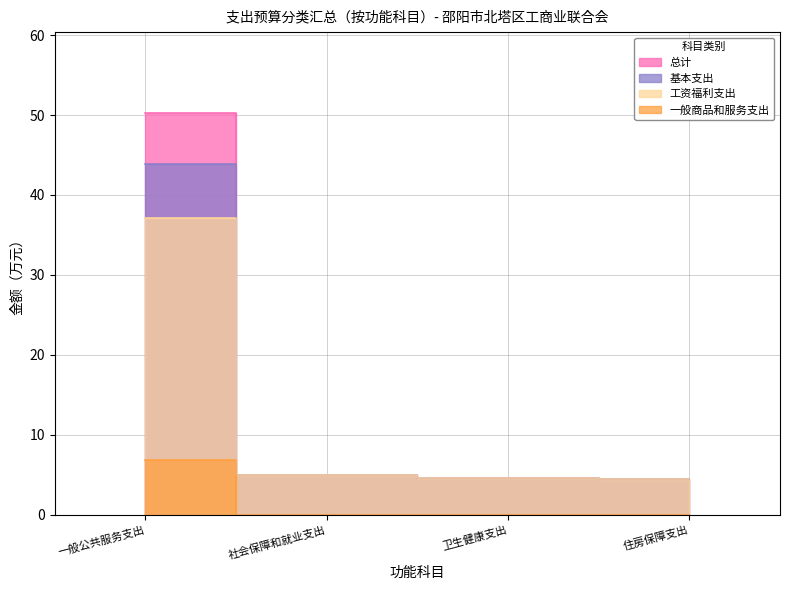

Reading left to right, list all the values displayed in this chart.

总计: 一般公共服务支出=50.3	社会保障和就业支出=4.9	卫生健康支出=4.6	住房保障支出=4.5
基本支出: 一般公共服务支出=43.9	社会保障和就业支出=4.9	卫生健康支出=4.6	住房保障支出=4.5
工资福利支出: 一般公共服务支出=37.1	社会保障和就业支出=4.9	卫生健康支出=4.6	住房保障支出=4.5
一般商品和服务支出: 一般公共服务支出=6.8	社会保障和就业支出=0.0	卫生健康支出=0.0	住房保障支出=0.0